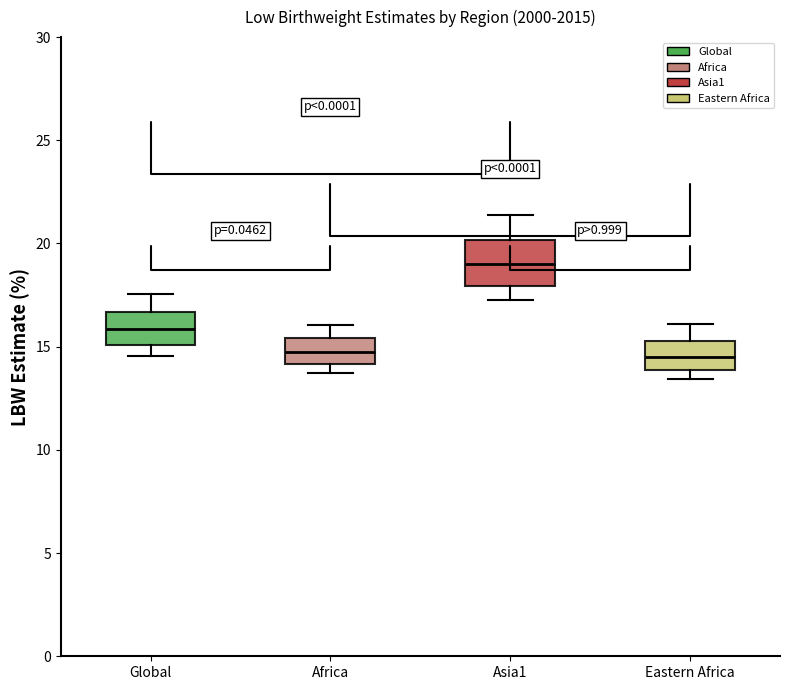

Comparing the boxes themselves (not the whiskers), which one is the tallest?

Asia1